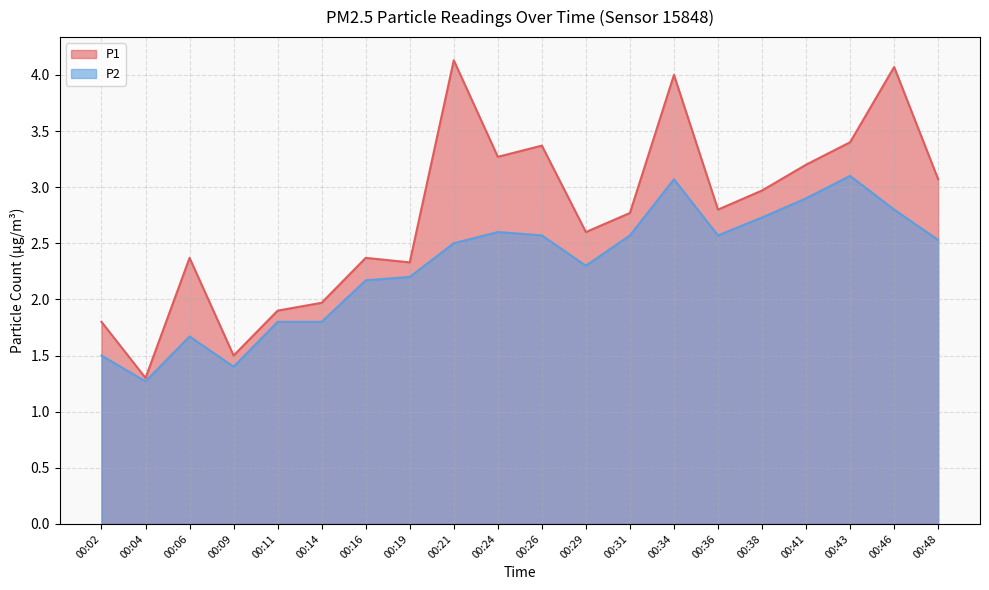

Rank the categories by P1 value from highest to lowest.

00:21, 00:46, 00:34, 00:43, 00:26, 00:24, 00:41, 00:48, 00:38, 00:36, 00:31, 00:29, 00:06, 00:16, 00:19, 00:14, 00:11, 00:02, 00:09, 00:04